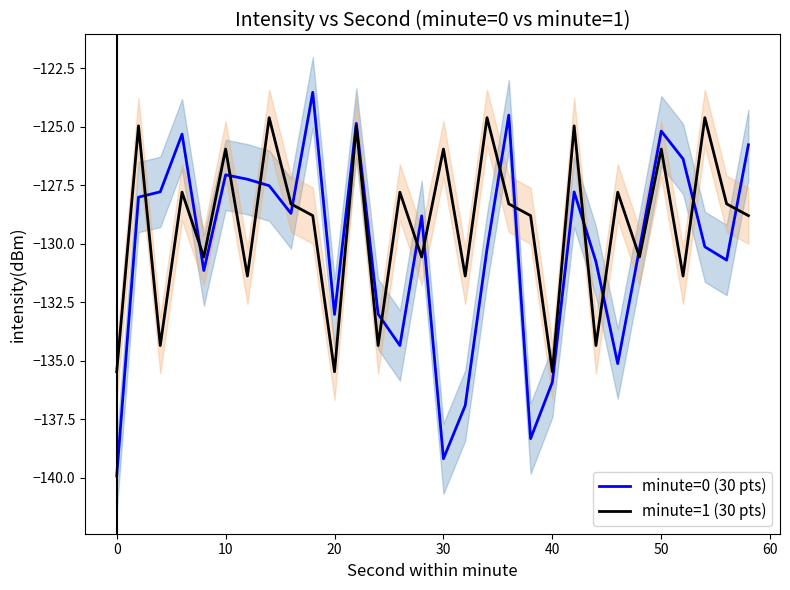

What is the difference between the maximum and minimum values in the minute=1 (30 pts) series?

10.9